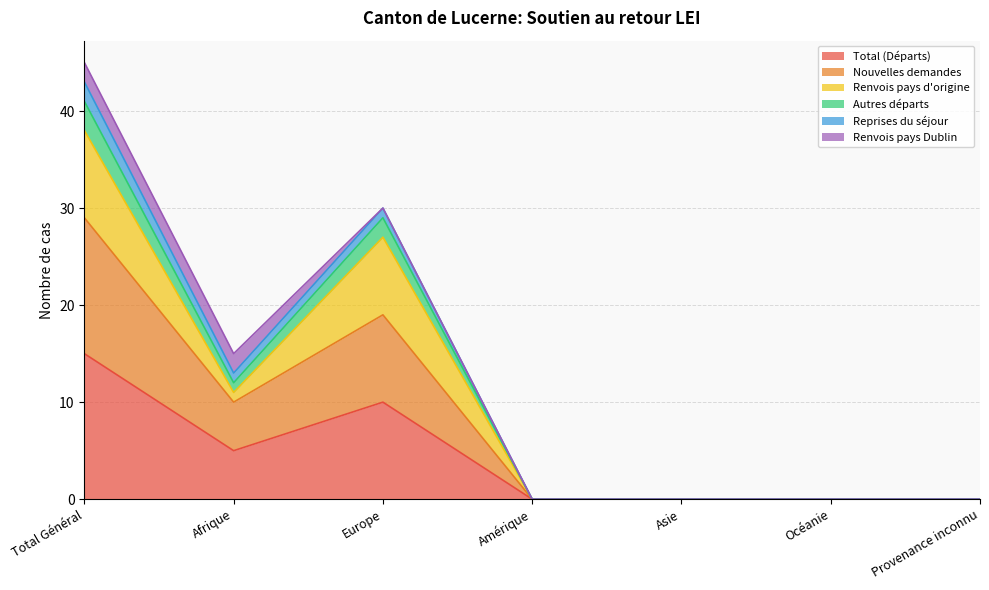

Is it true that Total (Départs) equals 8 at Océanie?

False